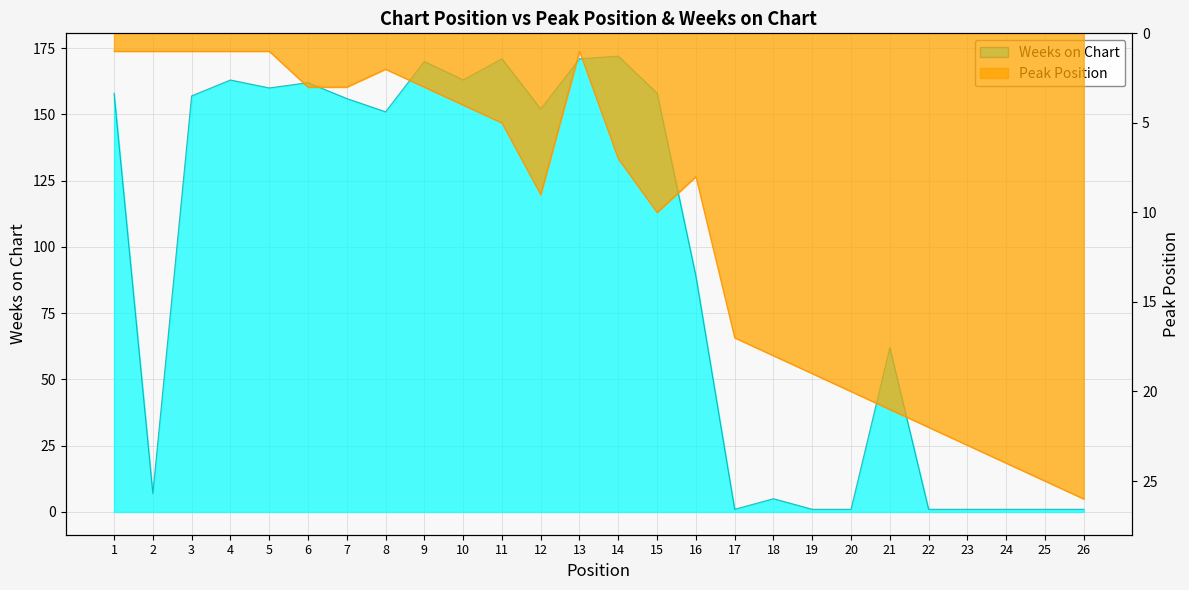

Is the value of Peak Position at 8 greater than the value of Weeks on Chart at 16?

No